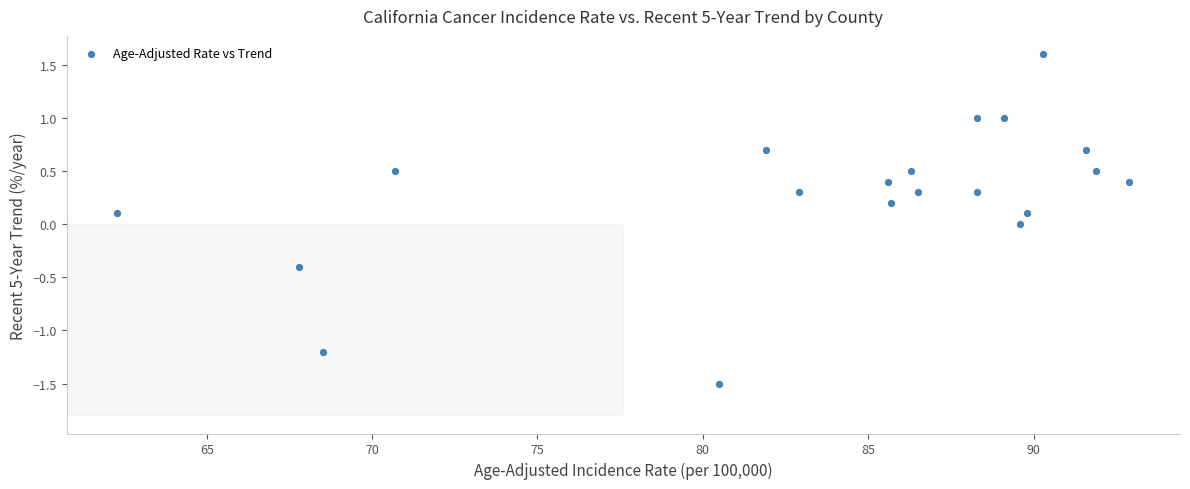

What is the range of X values (max minus min)?

30.6